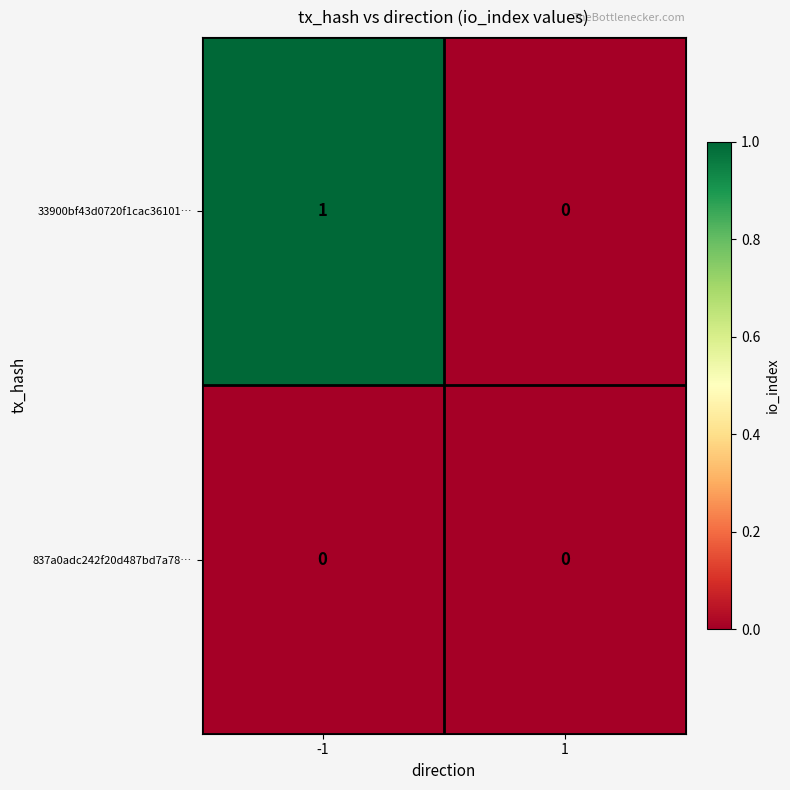

Reading right to left, extract all data points from this chart.

33900bf43d0720f1cac36101…: 0	1
837a0adc242f20d487bd7a78…: 0	0